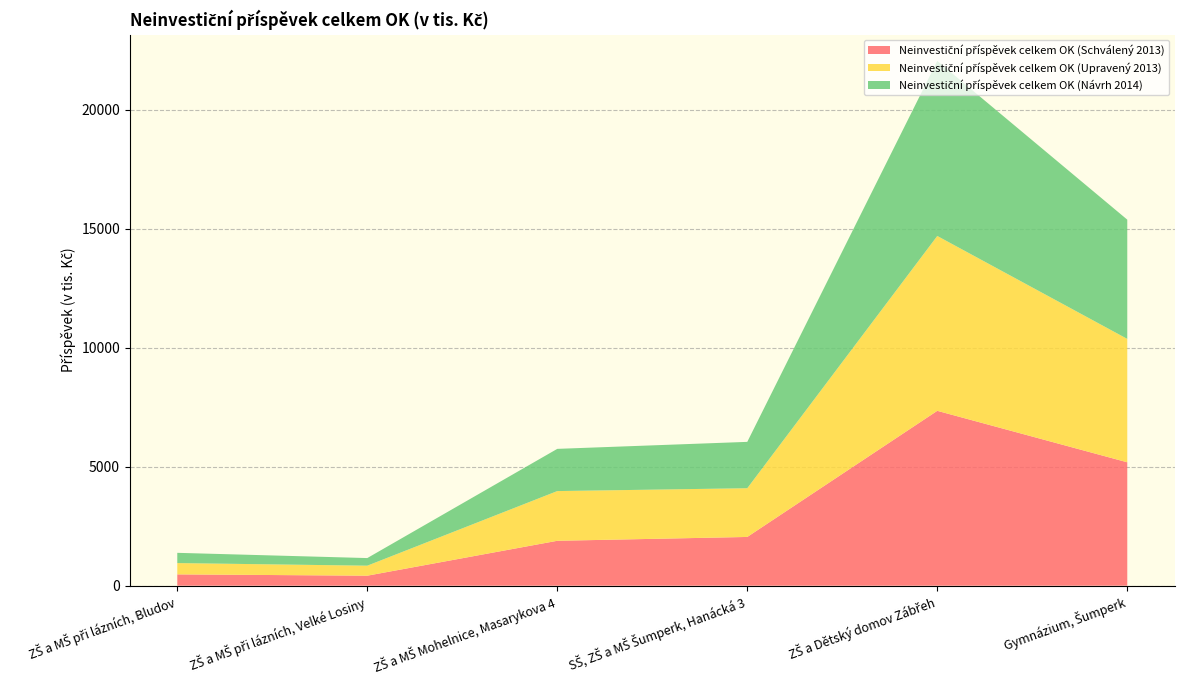

Reading left to right, list all the values displayed in this chart.

Neinvestiční příspěvek celkem OK (Schválený 2013): 475	420	1886	2047	7345	5183
Neinvestiční příspěvek celkem OK (Upravený 2013): 475	420	2088	2047	7345	5183
Neinvestiční příspěvek celkem OK (Návrh 2014): 430	320	1773	1947	7353	5009